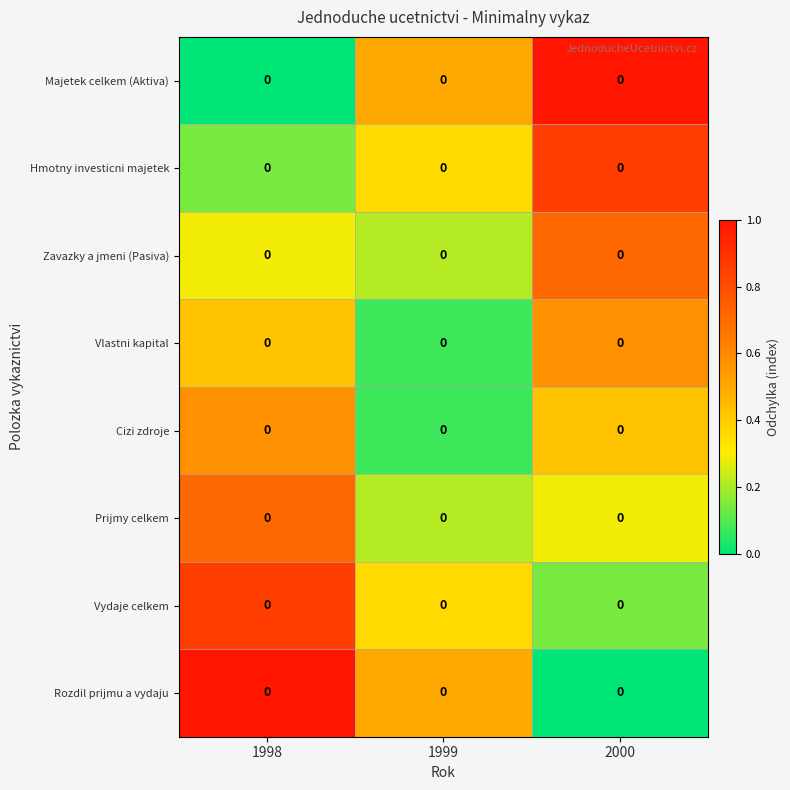

What is the sum of all Rozdil prijmu a vydaju values?

1.5